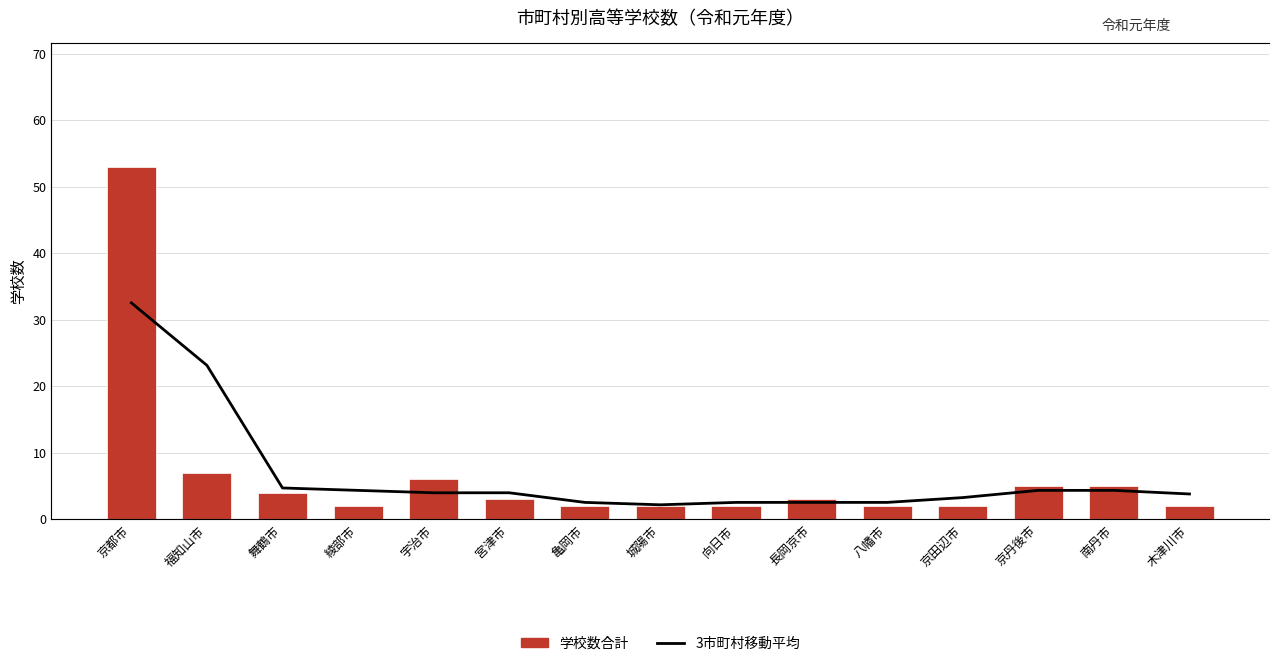

How many groups of bars are there?

15